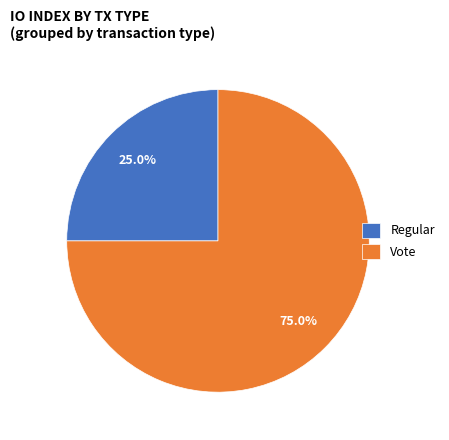

What is the total percentage of Vote and Regular?

100.0%